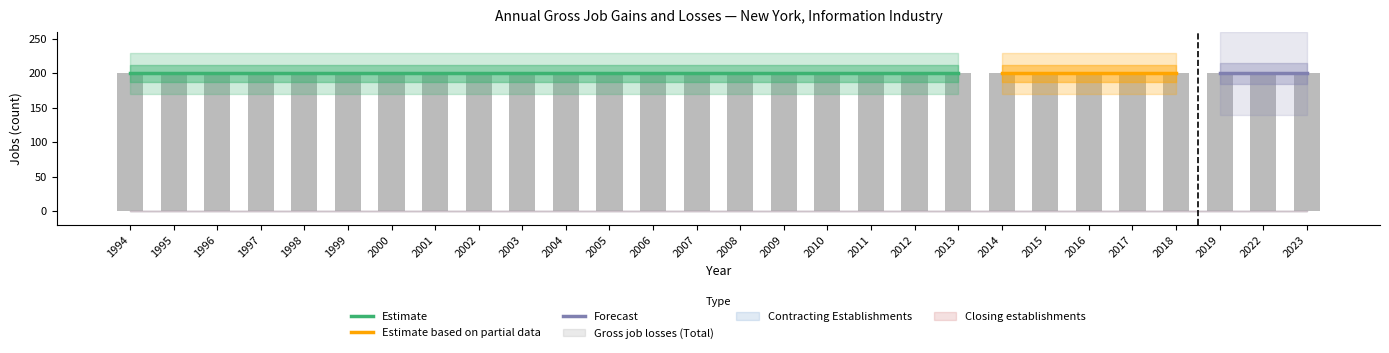

True or false: Closing establishments has a value of 0 at 2003.

True